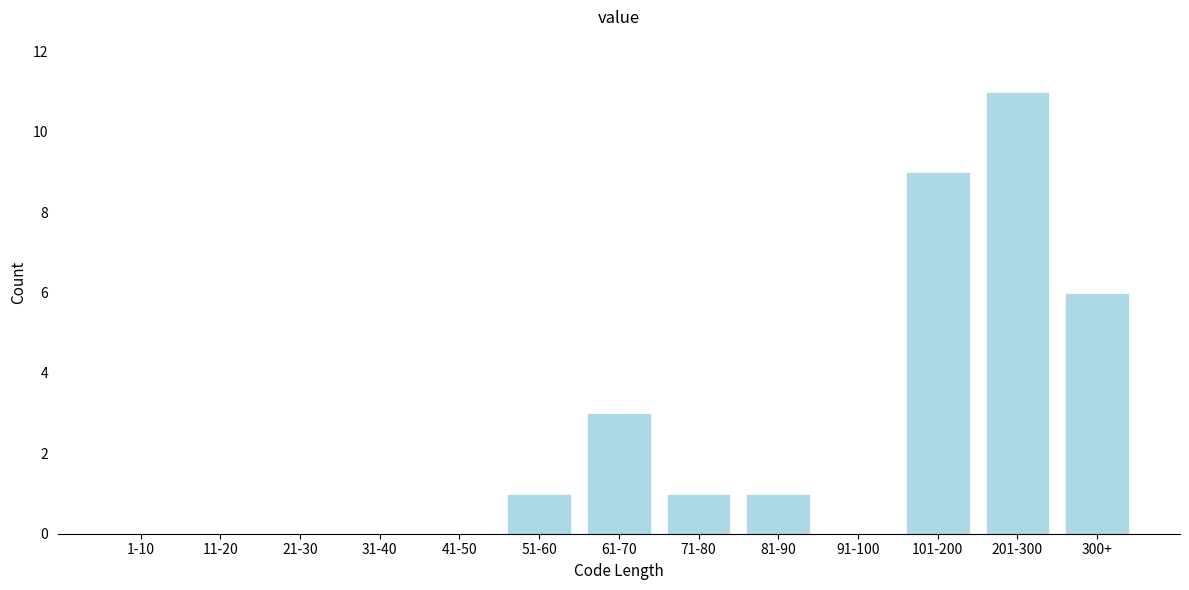

Reading right to left, transcribe all the data shown in this chart.

300+=6	201-300=11	101-200=9	91-100=0	81-90=1	71-80=1	61-70=3	51-60=1	41-50=0	31-40=0	21-30=0	11-20=0	1-10=0